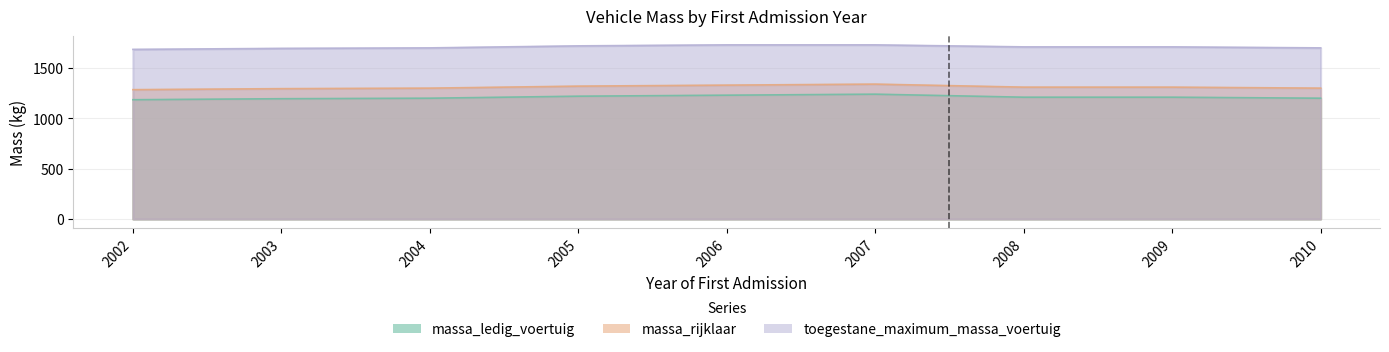

Rank the series by their average value, from lowest to highest.

massa_ledig_voertuig, massa_rijklaar, toegestane_maximum_massa_voertuig